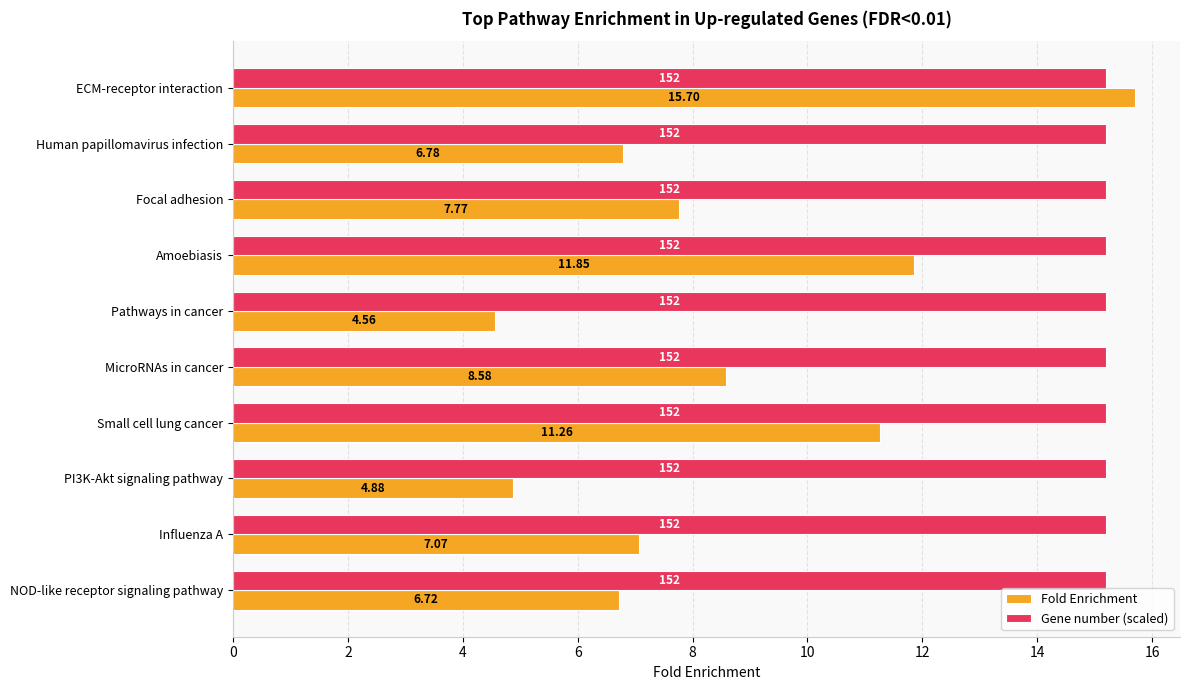

At which category is the sum across all series the highest?

ECM-receptor interaction